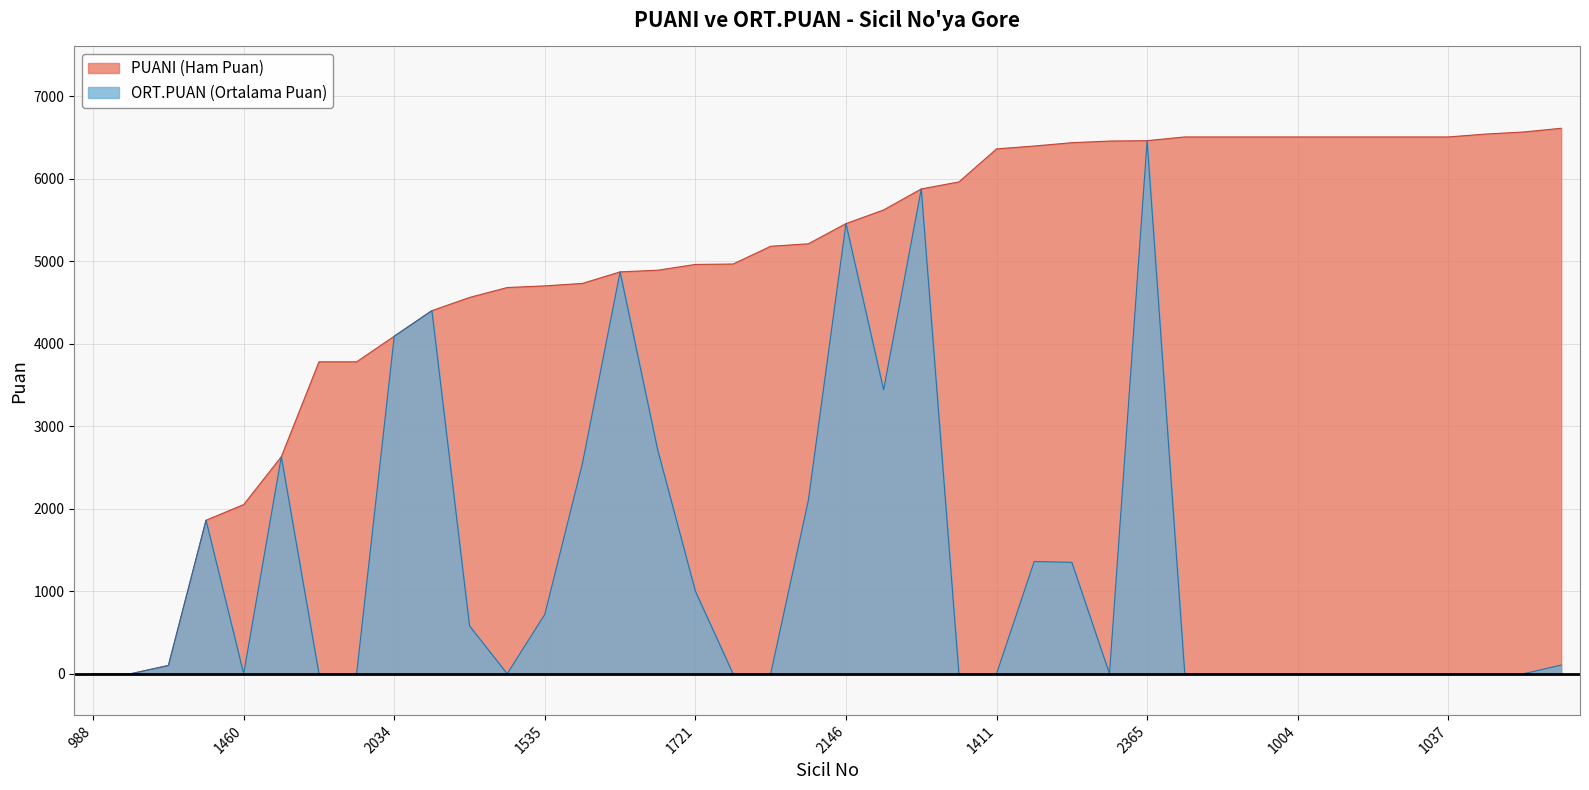

At which category does ORT.PUAN reach its first local peak?

1766